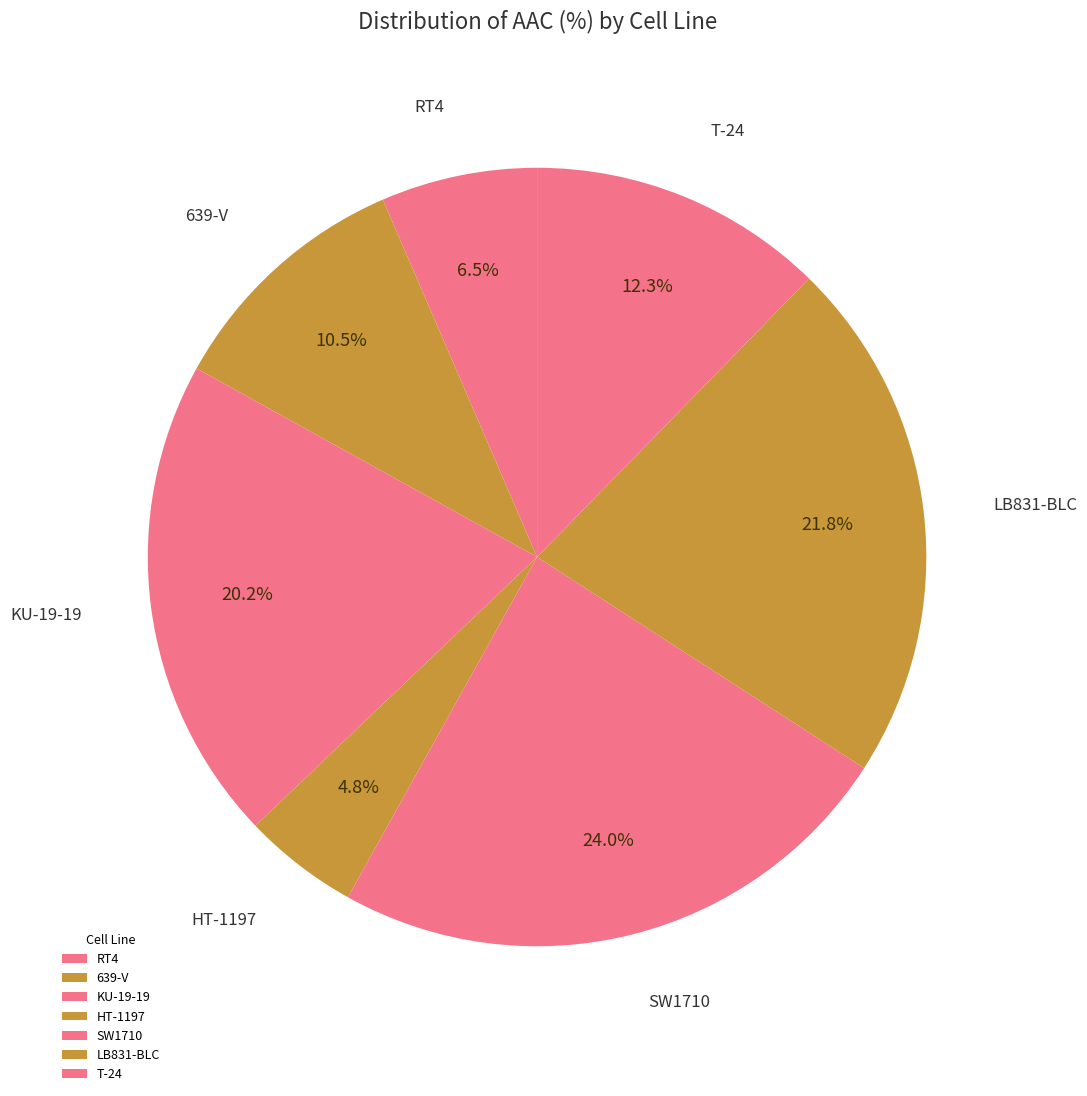

How many segments does this pie chart have?

7